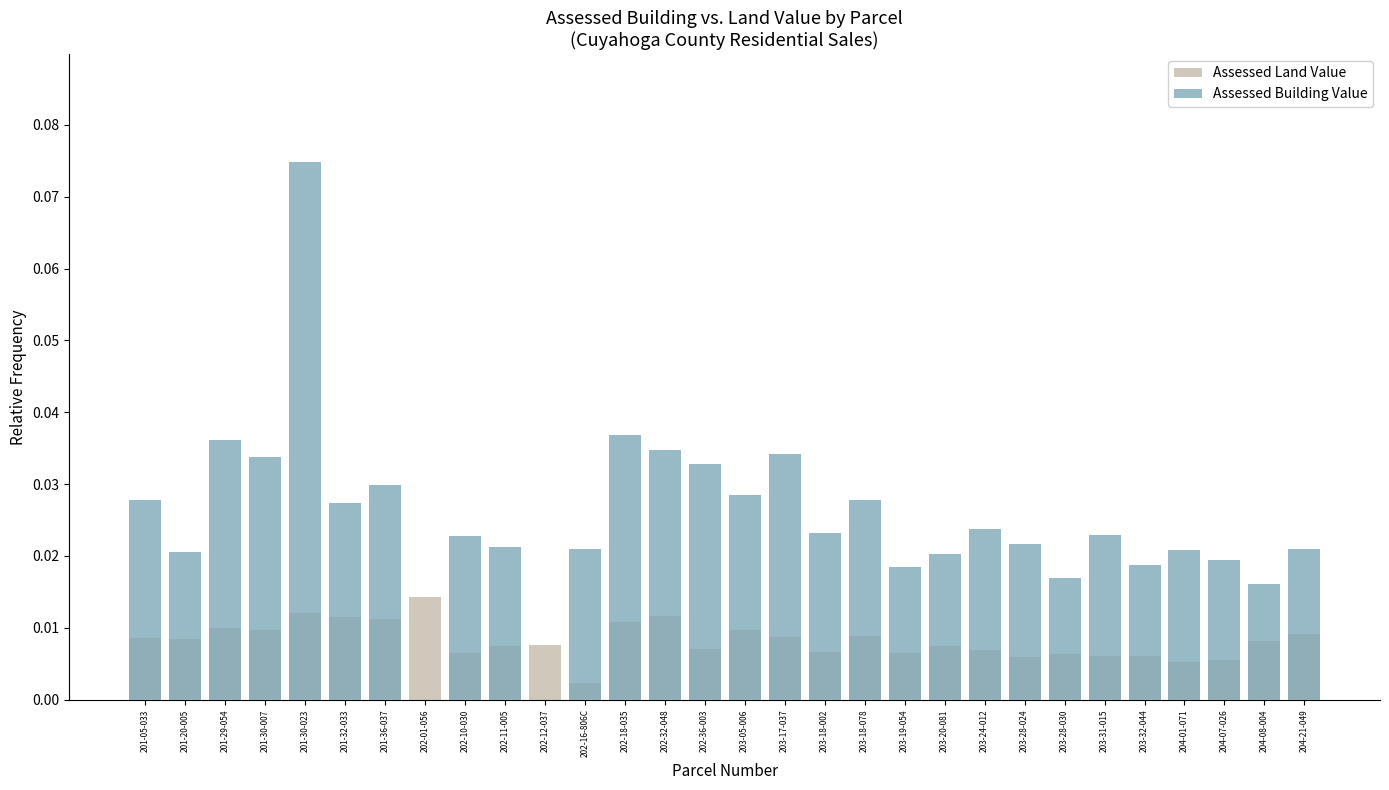

Which series changed the most between 201-05-033 and 202-10-030?

Assessed Building Value